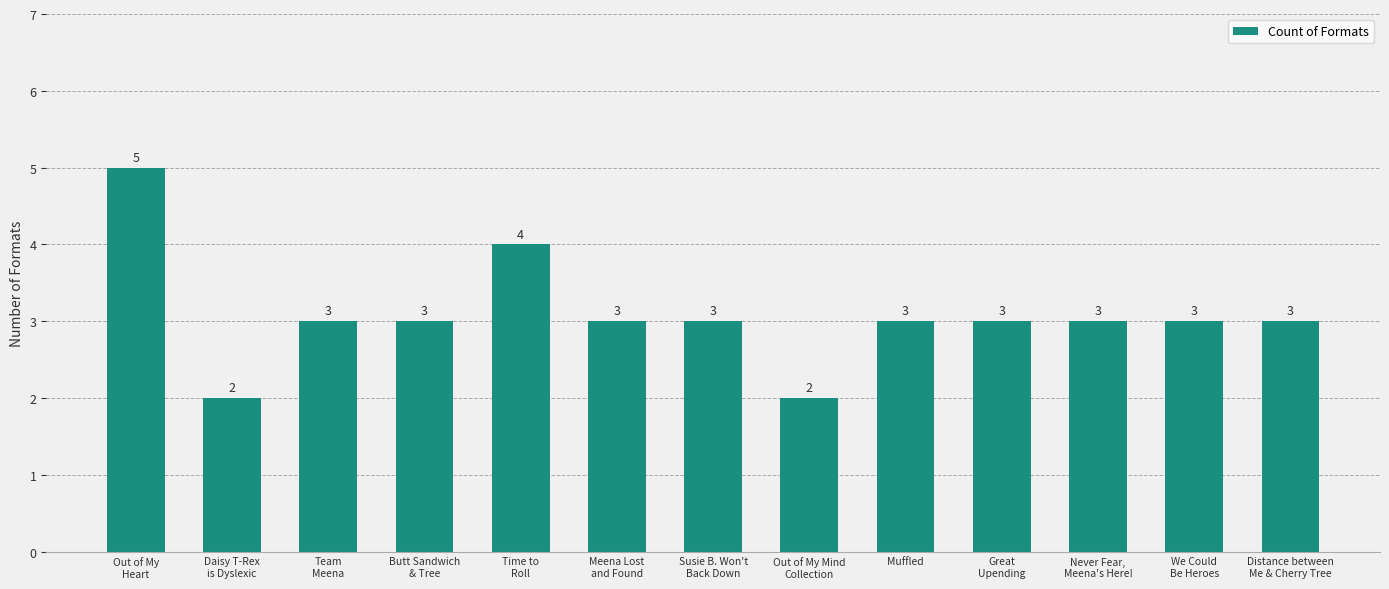

What is the maximum value shown in the chart?

5